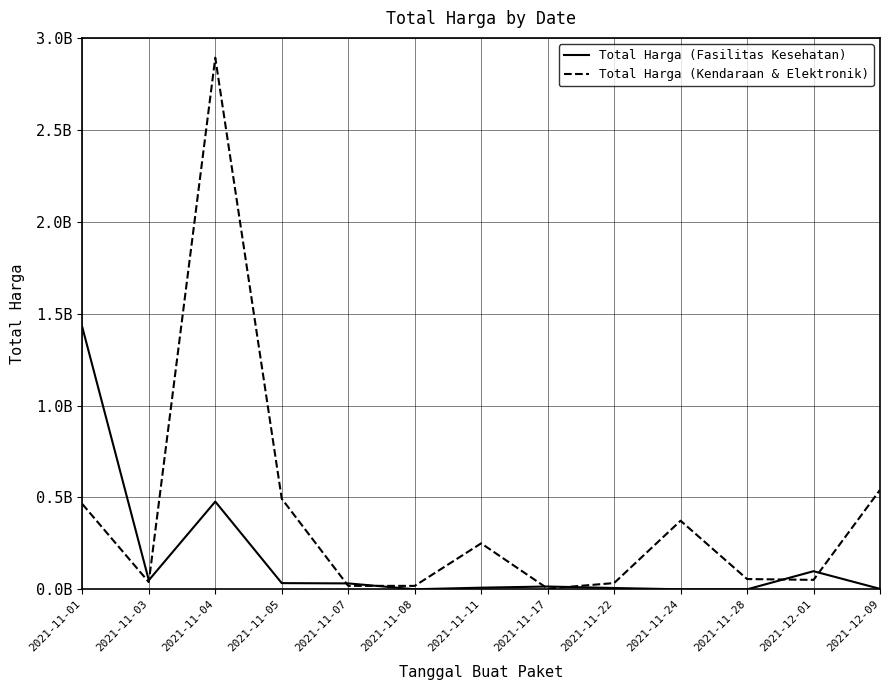

What are all the series names shown in the legend?

Total Harga (Fasilitas Kesehatan), Total Harga (Kendaraan & Elektronik)